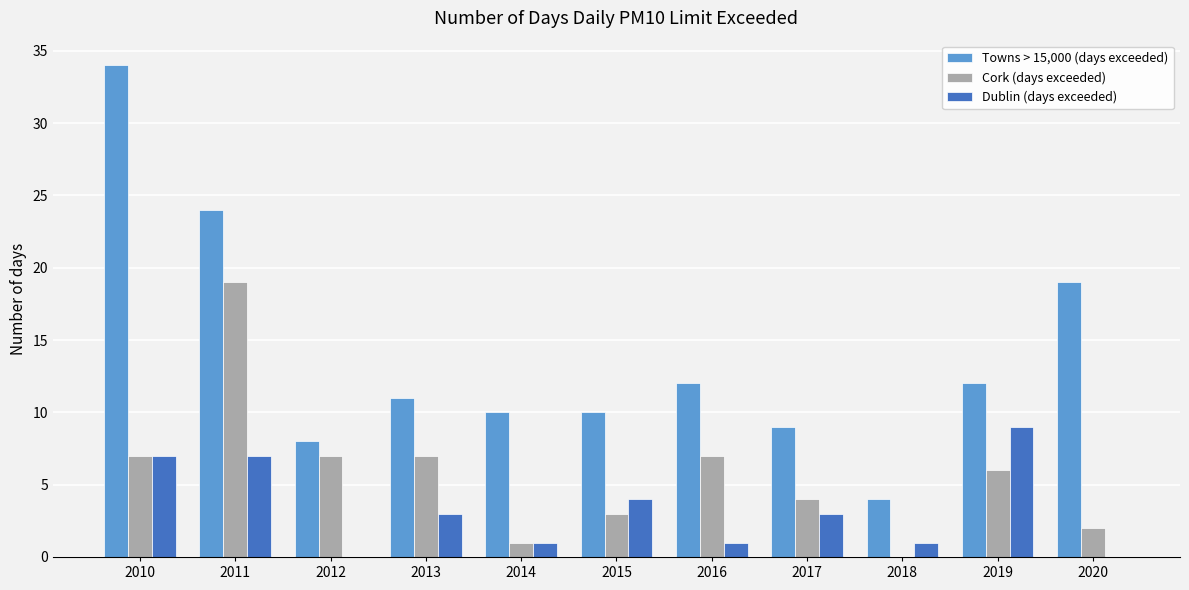

Is the value of Dublin (days exceeded) at 2012 greater than the value of Cork (days exceeded) at 2012?

No